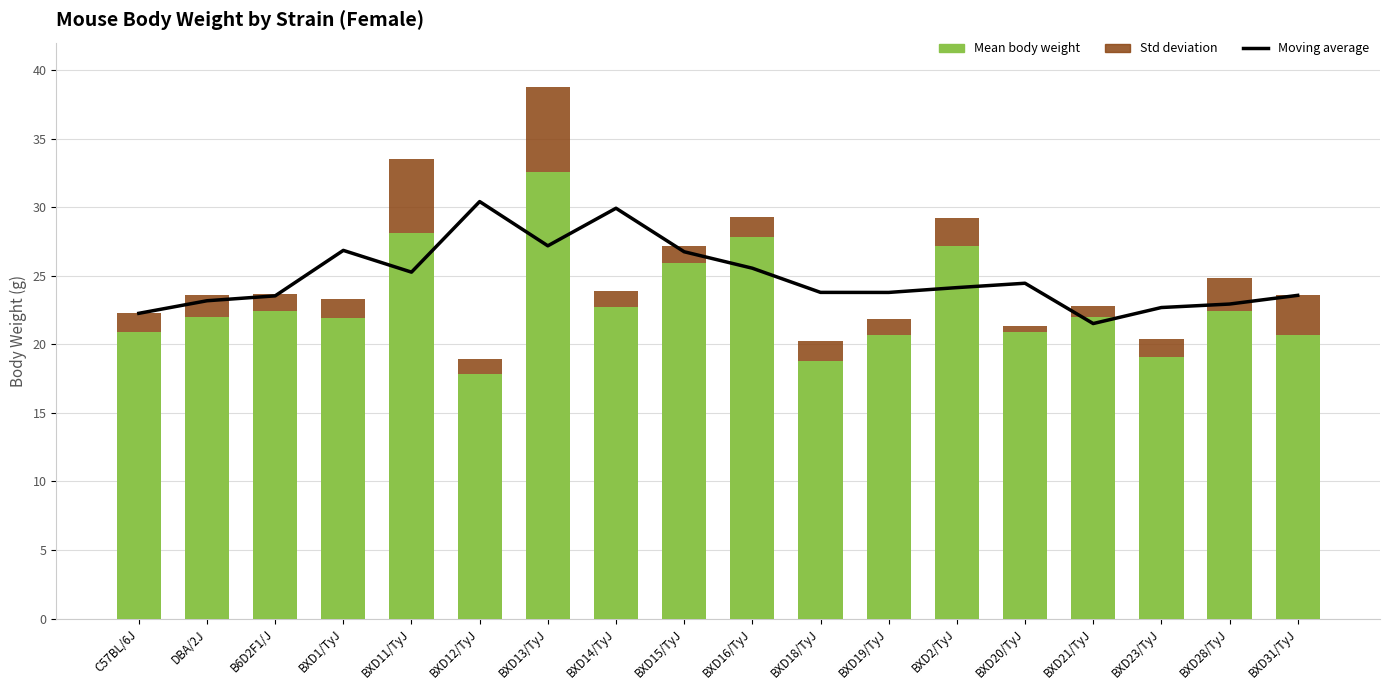

Is it true that Mean body weight equals 20.7 at BXD19/TyJ?

True